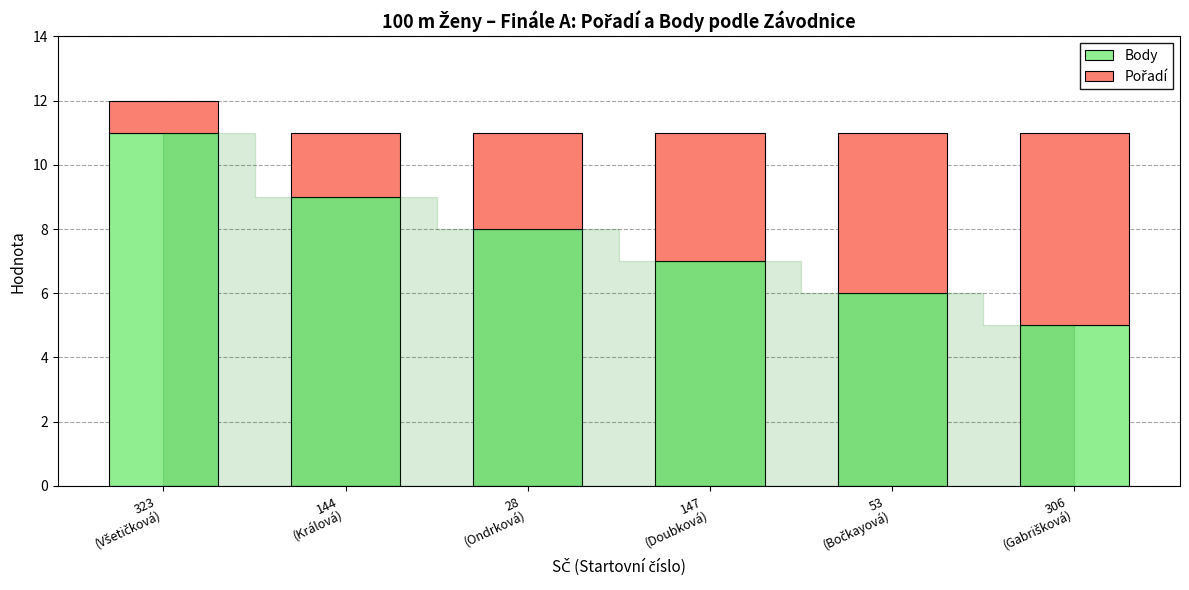

What is the highest value of the Body series?

11